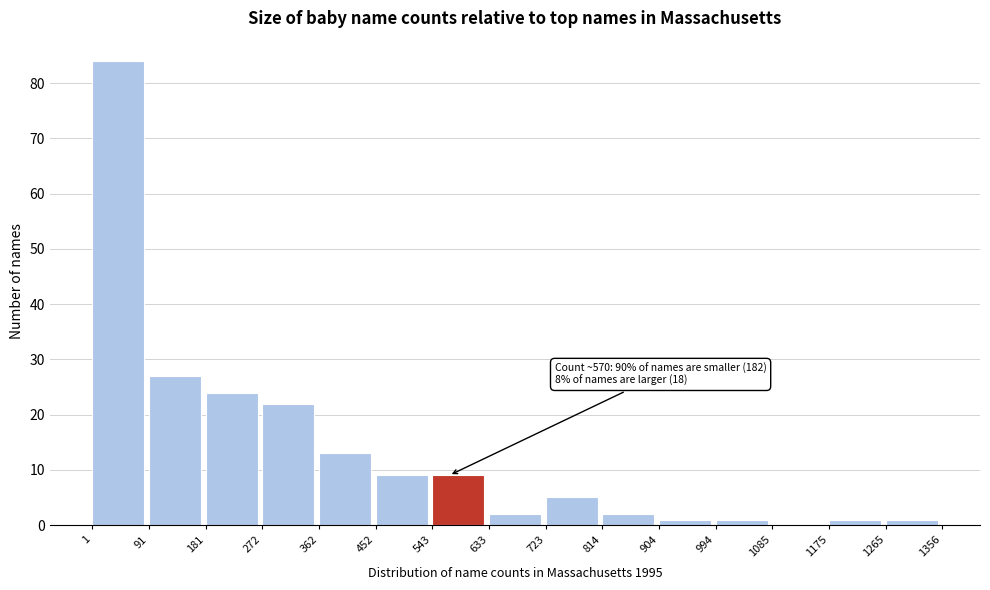

Which range on the x-axis has the tallest bar?

1 to 91